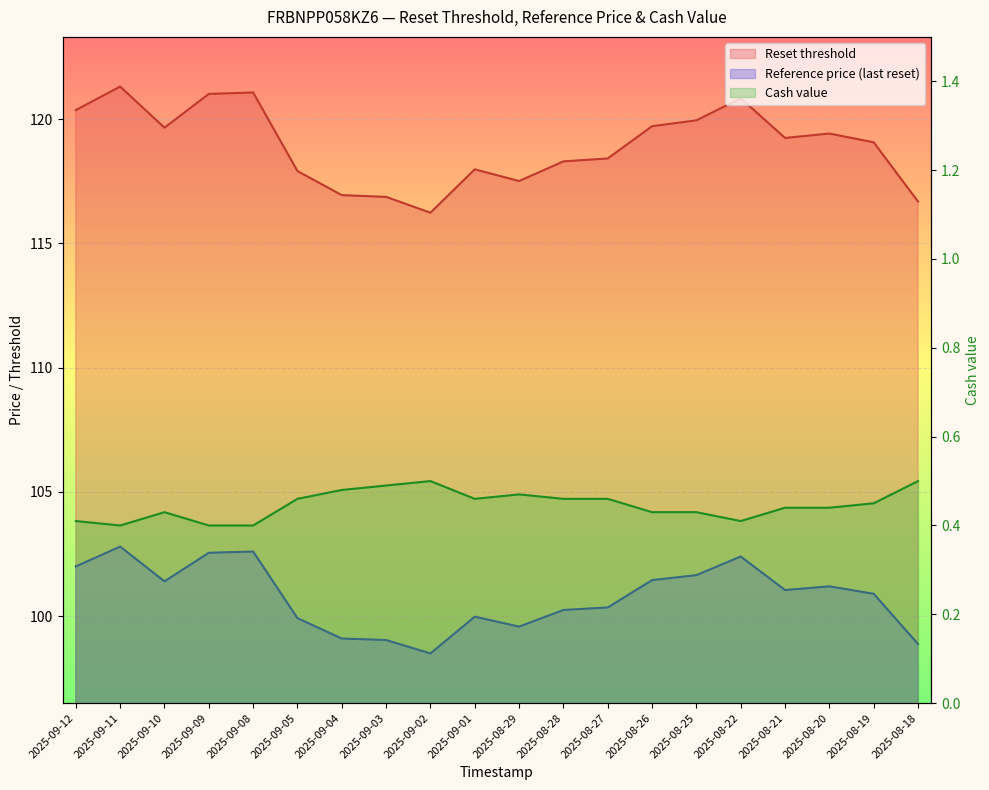

True or false: Reset threshold and Reference price cross at least once.

False